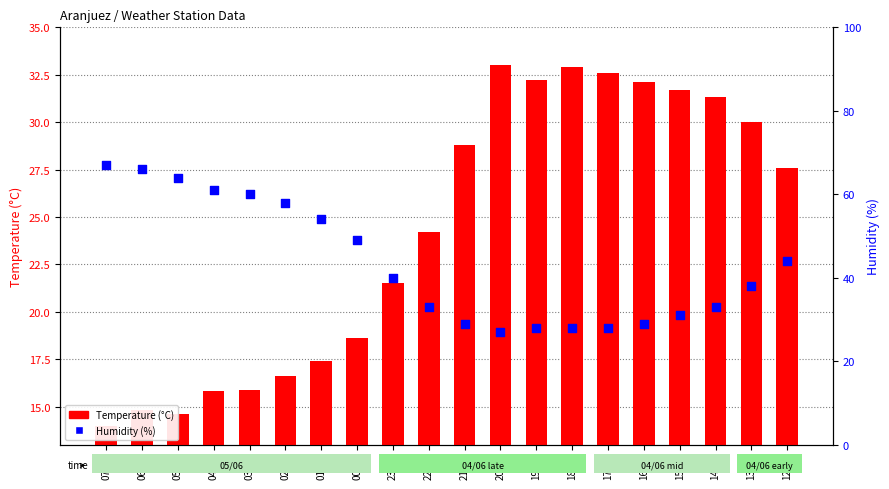

Which series has the widest spread of Y values?

Humidity (%)